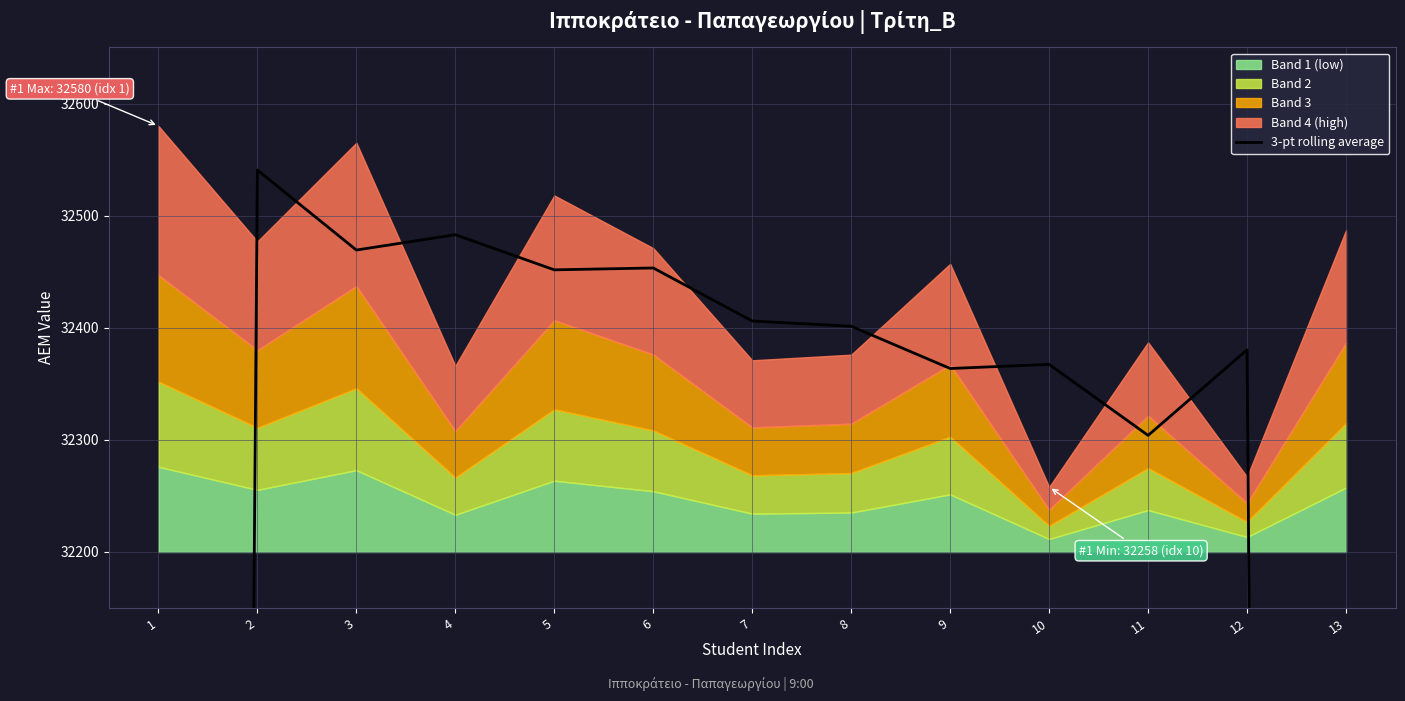

List the labels in order of value, largest first.

2, 4, 3, 6, 5, 7, 8, 12, 10, 9, 11, 1, 13